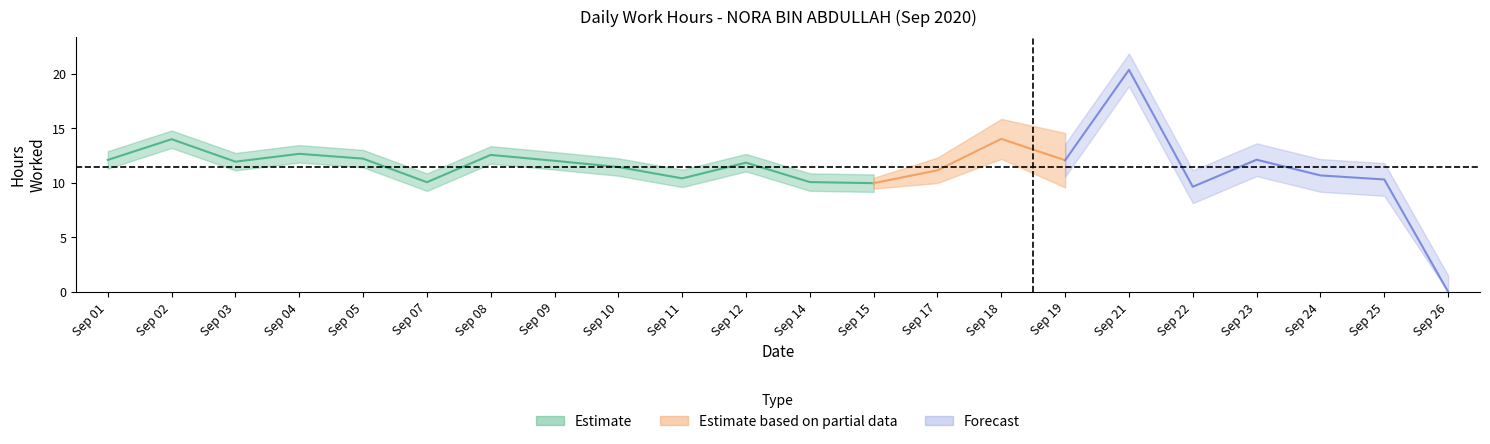

The value at 22 is 9.6. True or false?

True